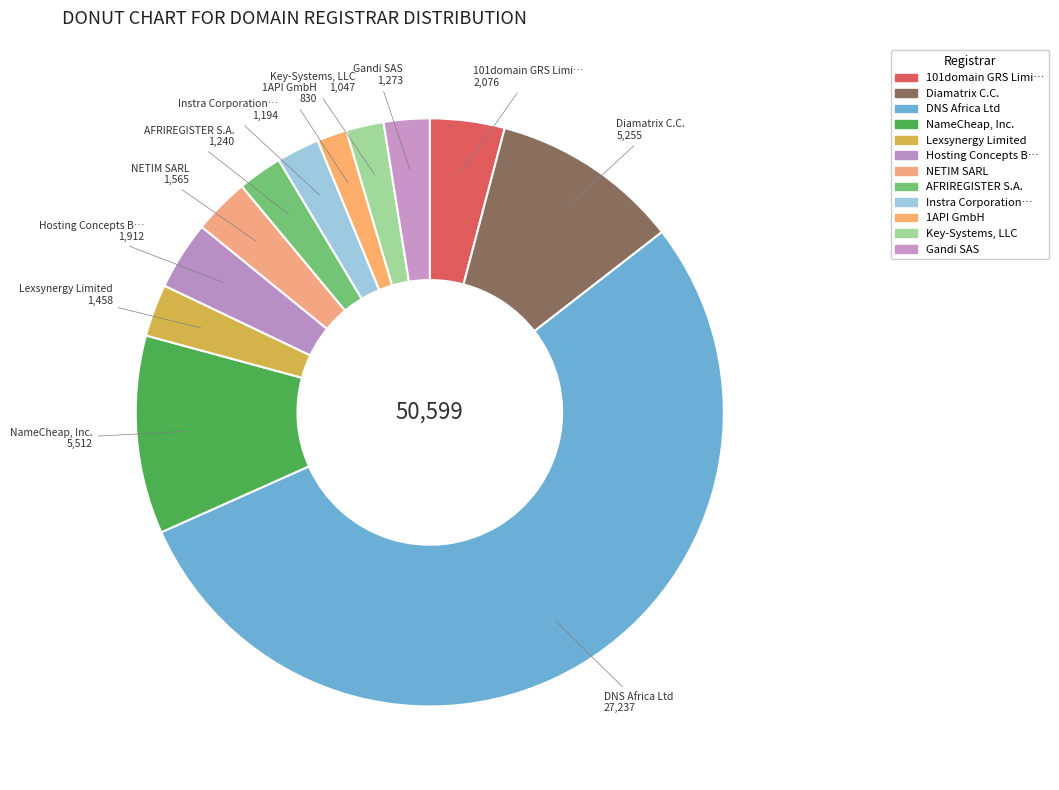

Is the sum of Lexsynergy Limited and 1API GmbH greater than half?

No